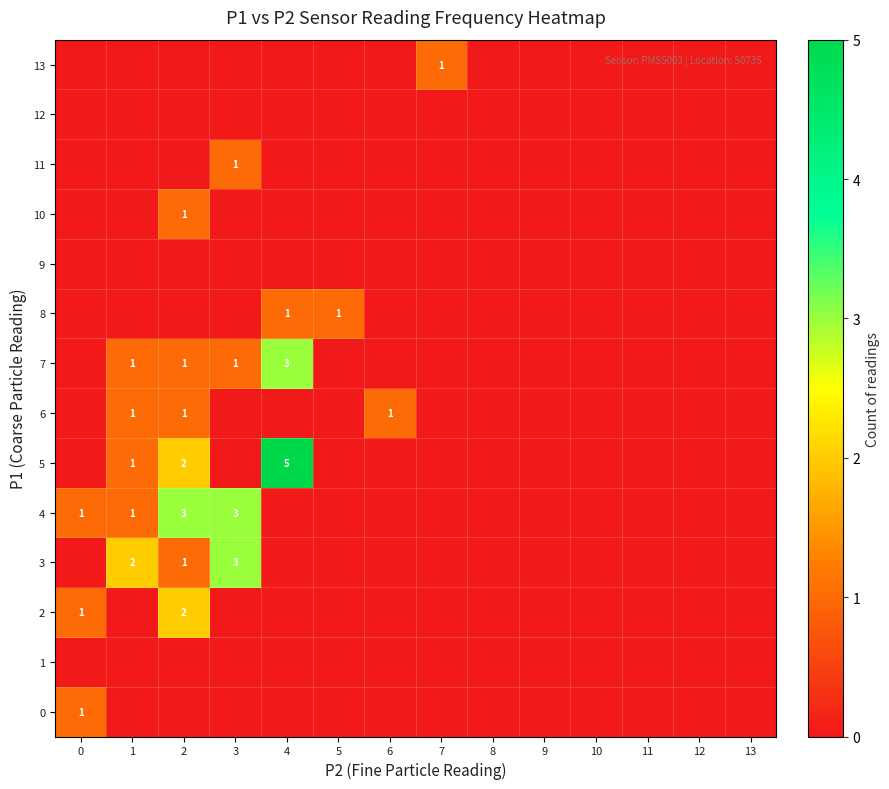

Is it true that 0 equals 0 at 0?

False